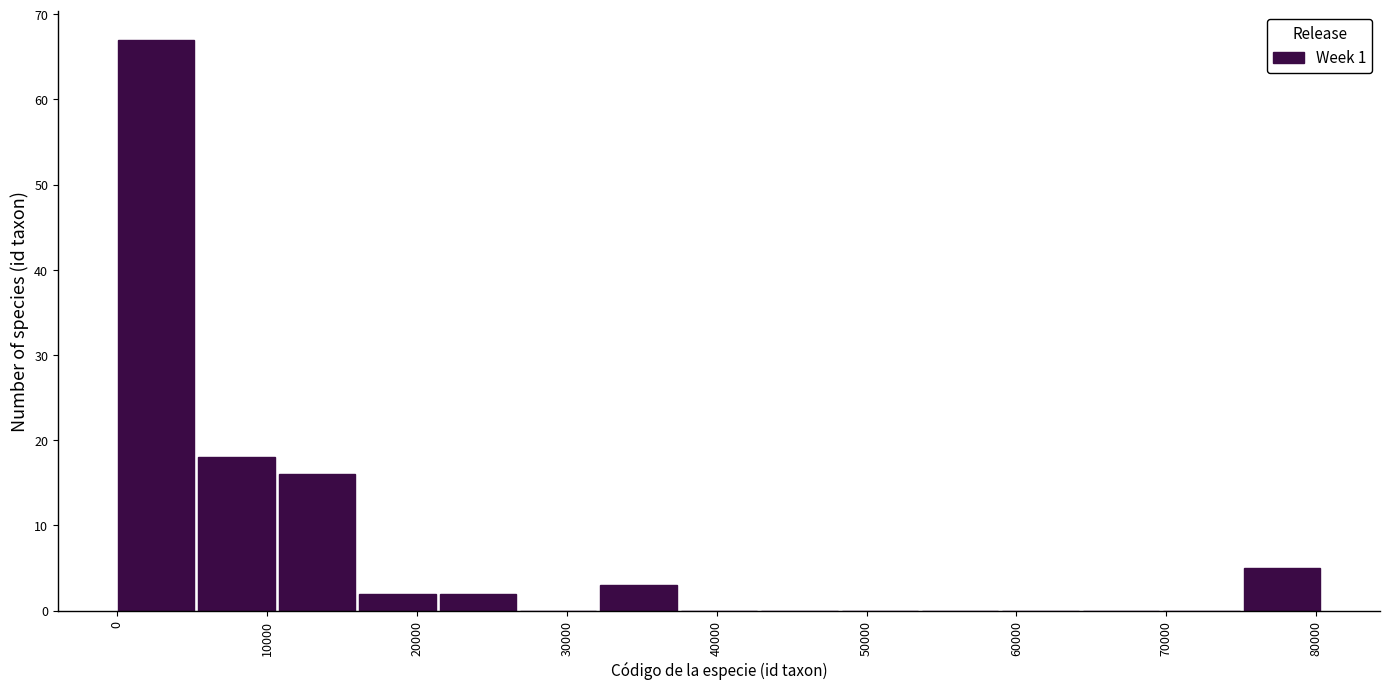

Reading left to right, transcribe this chart: for each bar, give the range it covers on the x-axis and its height. Neither the bar edges nor the heights are printed on the chart, so give them approximately, as read against the axes.

0 to 5000: 67
5000 to 11000: 18
11000 to 16000: 16
16000 to 22000: 2
22000 to 27000: 2
27000 to 32000: 0
32000 to 38000: 3
38000 to 43000: 0
43000 to 48000: 0
48000 to 54000: 0
54000 to 59000: 0
59000 to 64000: 0
64000 to 70000: 0
70000 to 75000: 0
75000 to 81000: 5